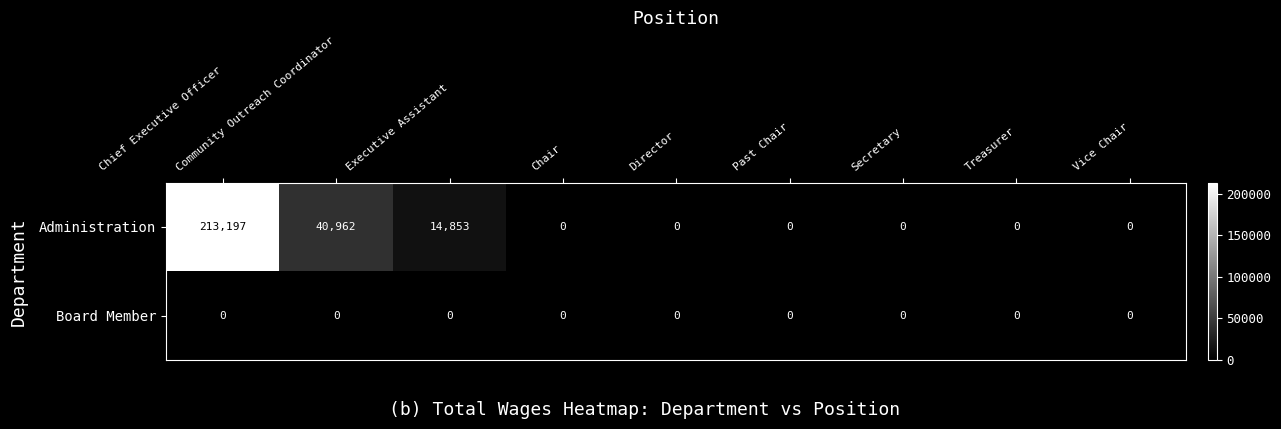

True or false: Administration has a value of 0 at Treasurer.

True